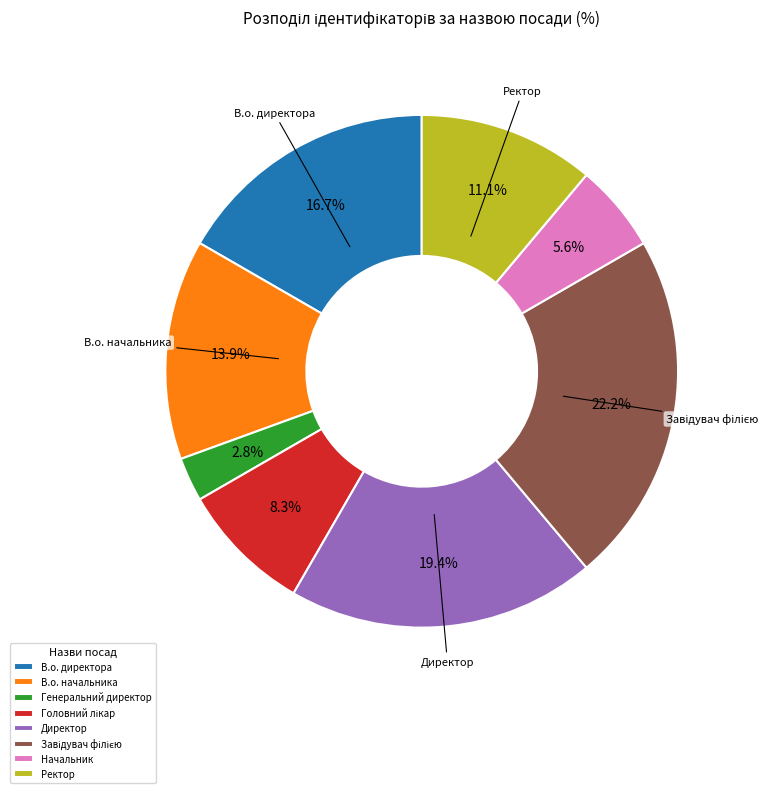

What percentage is the В.о. начальника slice, to the nearest percent?

14%